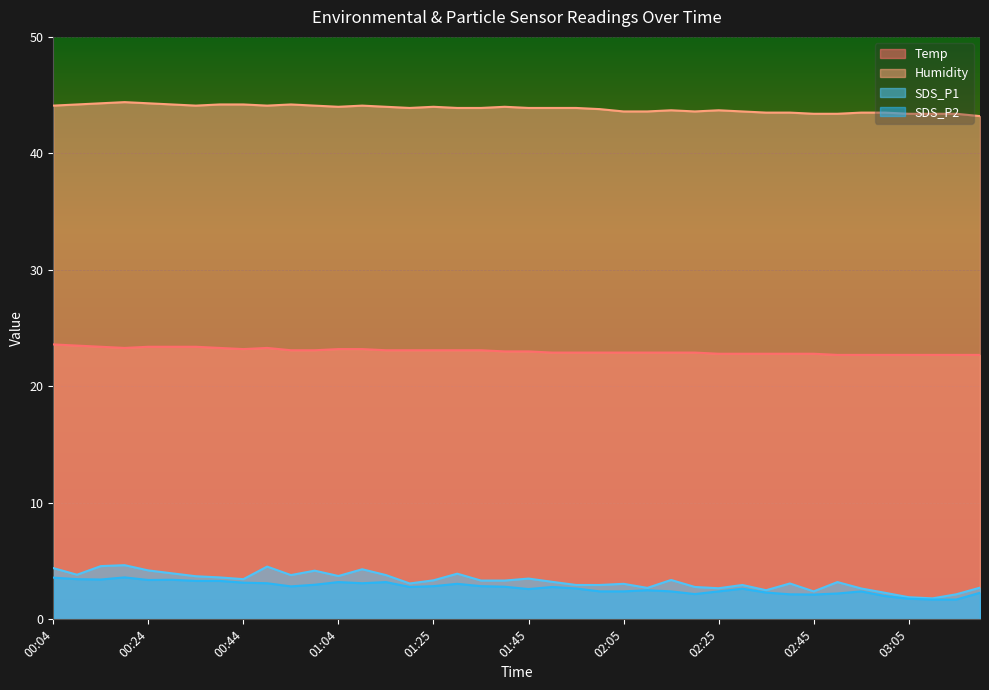

What is the label of the 29th point from the left?

02:25